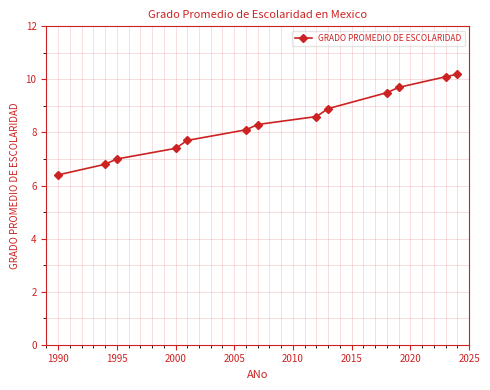

How many lines are shown in the chart?

1